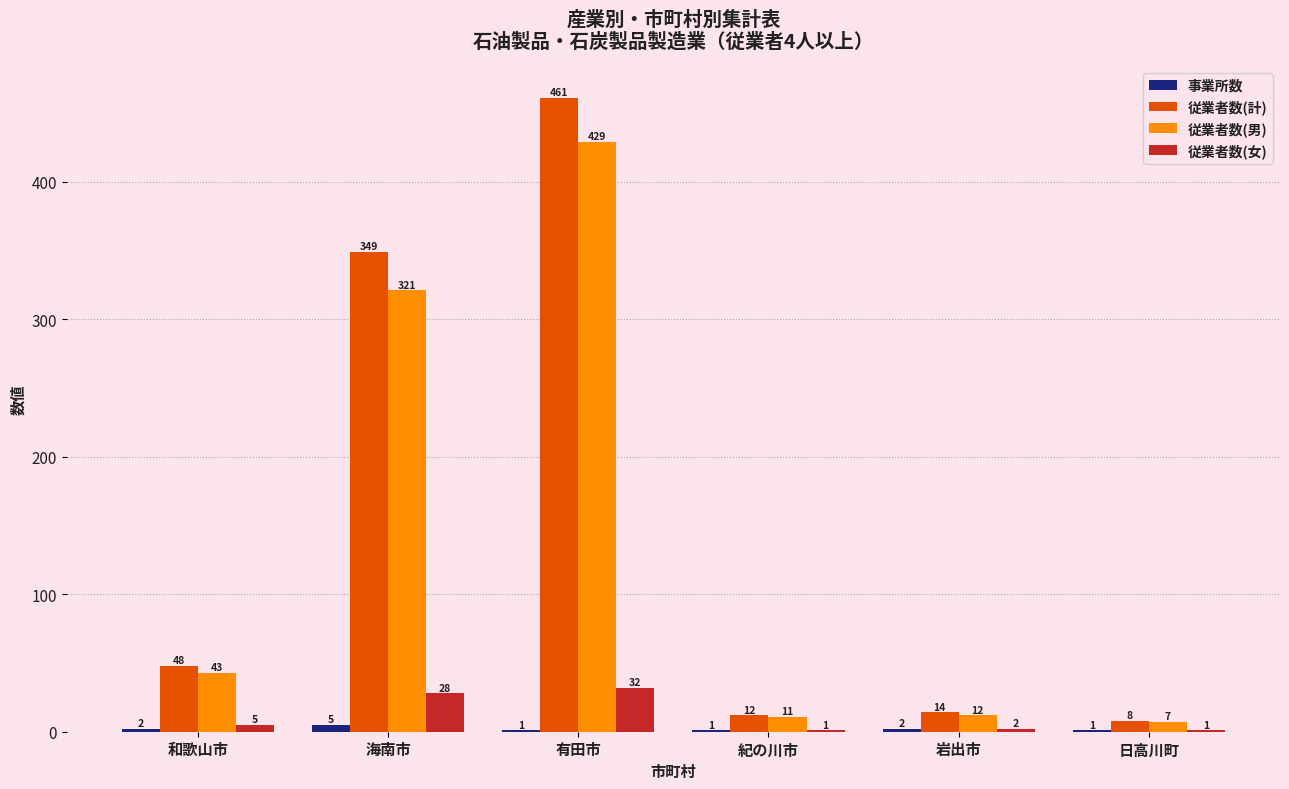

What is the total value across all series at 紀の川市?

25